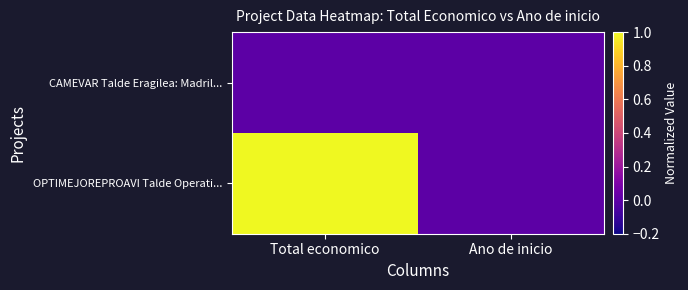

Reading left to right, what are all the values shown in this chart?

CAMEVAR Talde Eragilea: Madril...: Total economico=0	Ano de inicio=0
OPTIMEJOREPROAVI Talde Operati...: Total economico=1	Ano de inicio=0